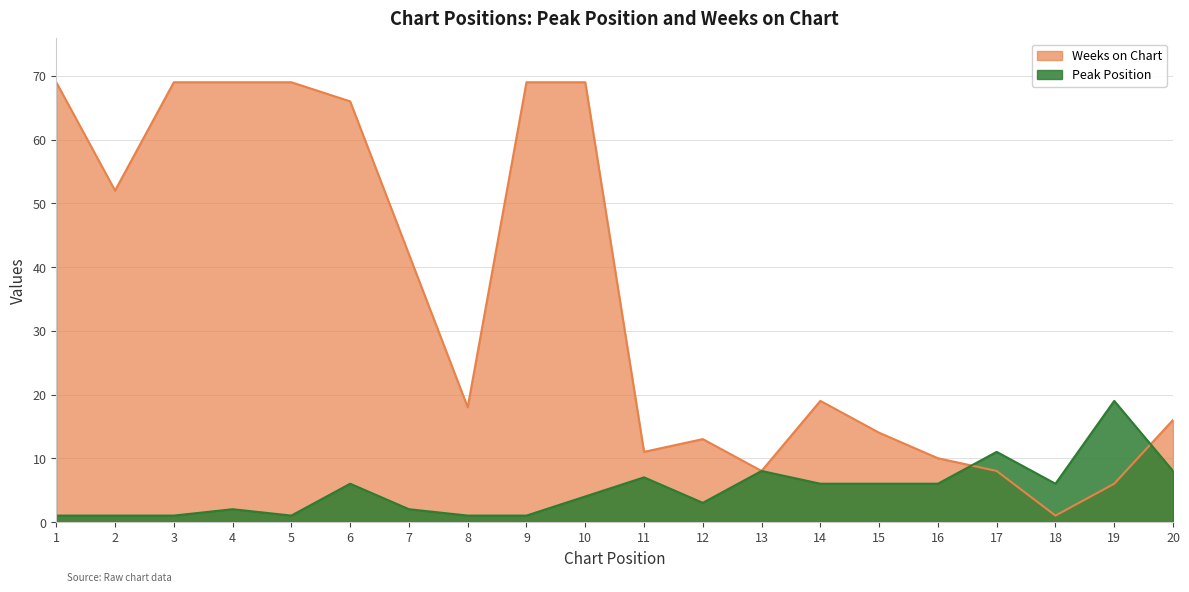

What is the value of the Weeks on Chart point at the 3rd from the left?

69